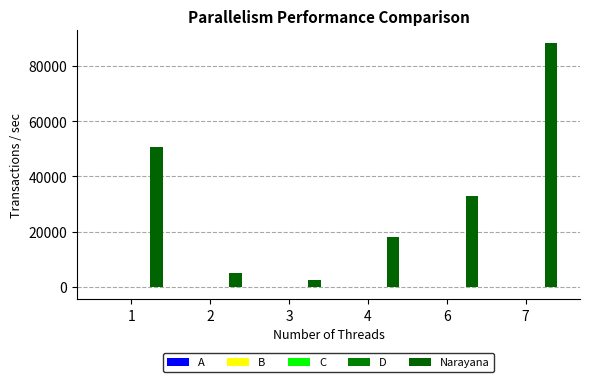

How many groups of bars are there?

6